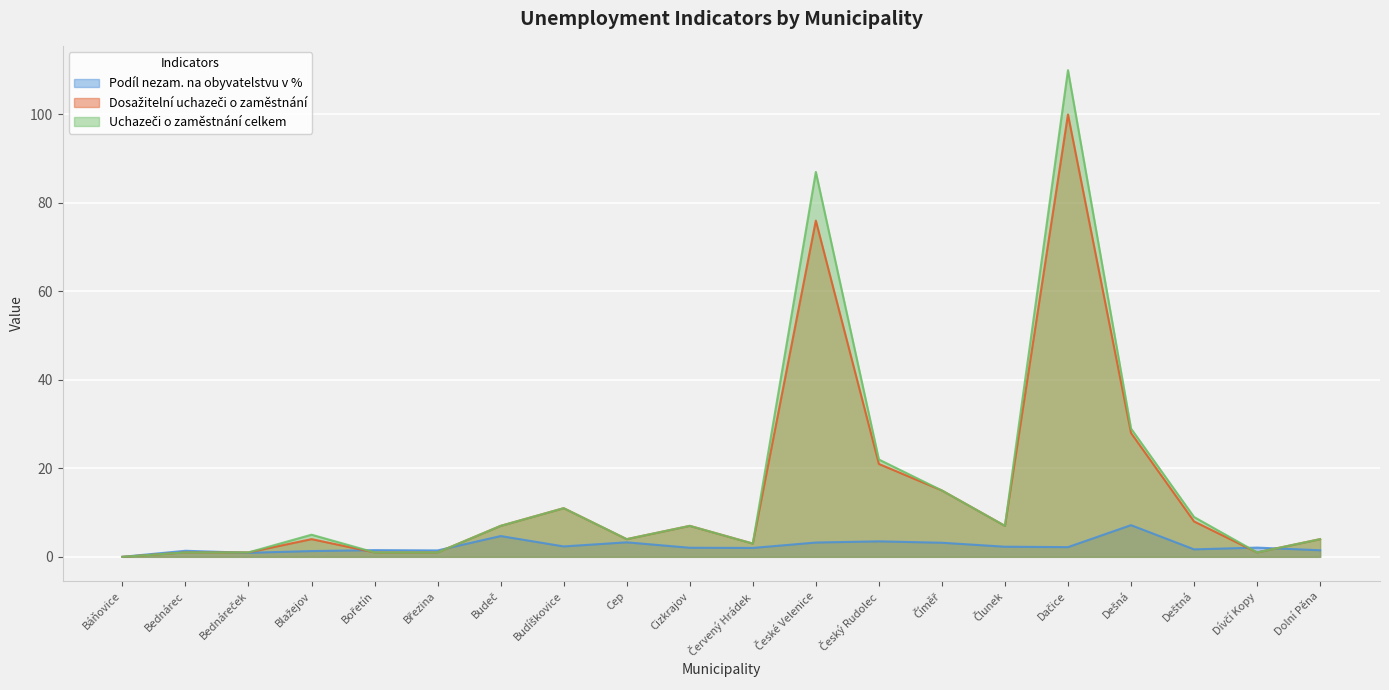

What is the difference between the maximum and second lowest values in the Podíl nezam. na obyvatelstvu v % series?

6.3